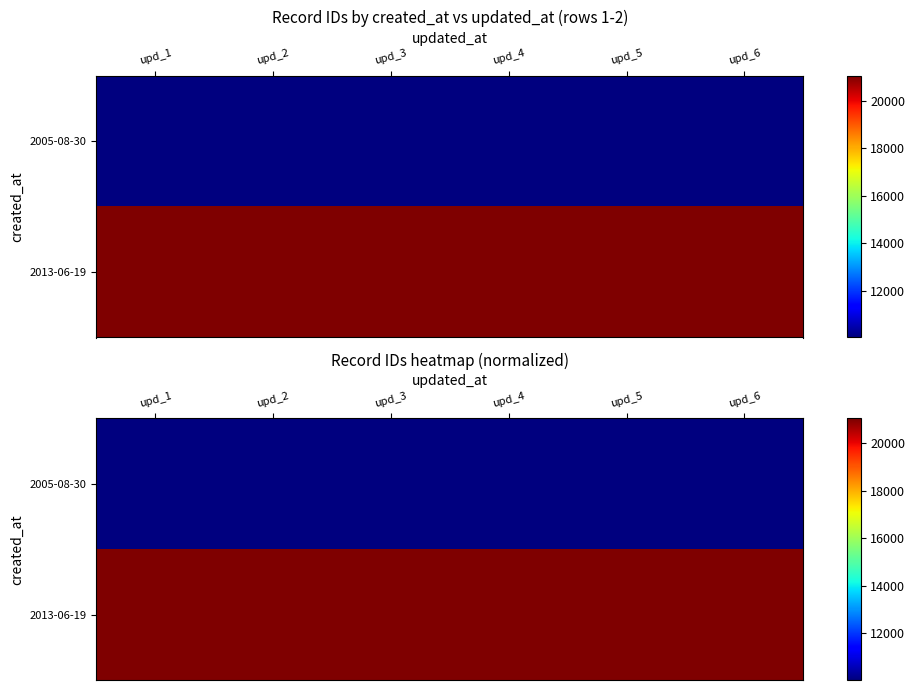

Rank the series by their maximum value, from highest to lowest.

2013-06-19, 2005-08-30